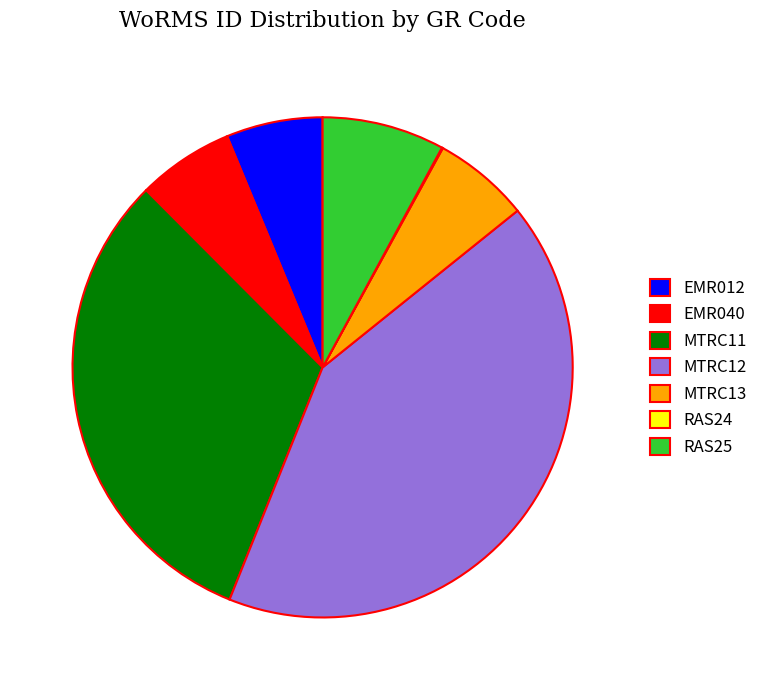

The MTRC11 slice represents 46% of the pie. True or false?

False